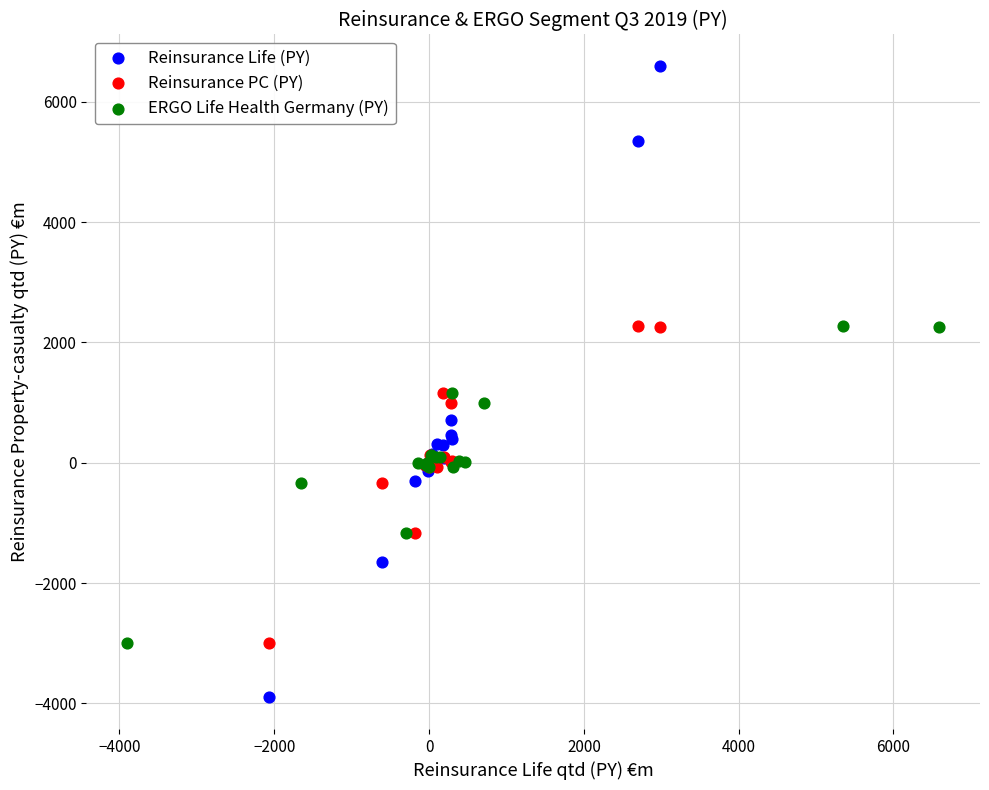

Which series has the widest spread of Y values?

Reinsurance Life (PY)